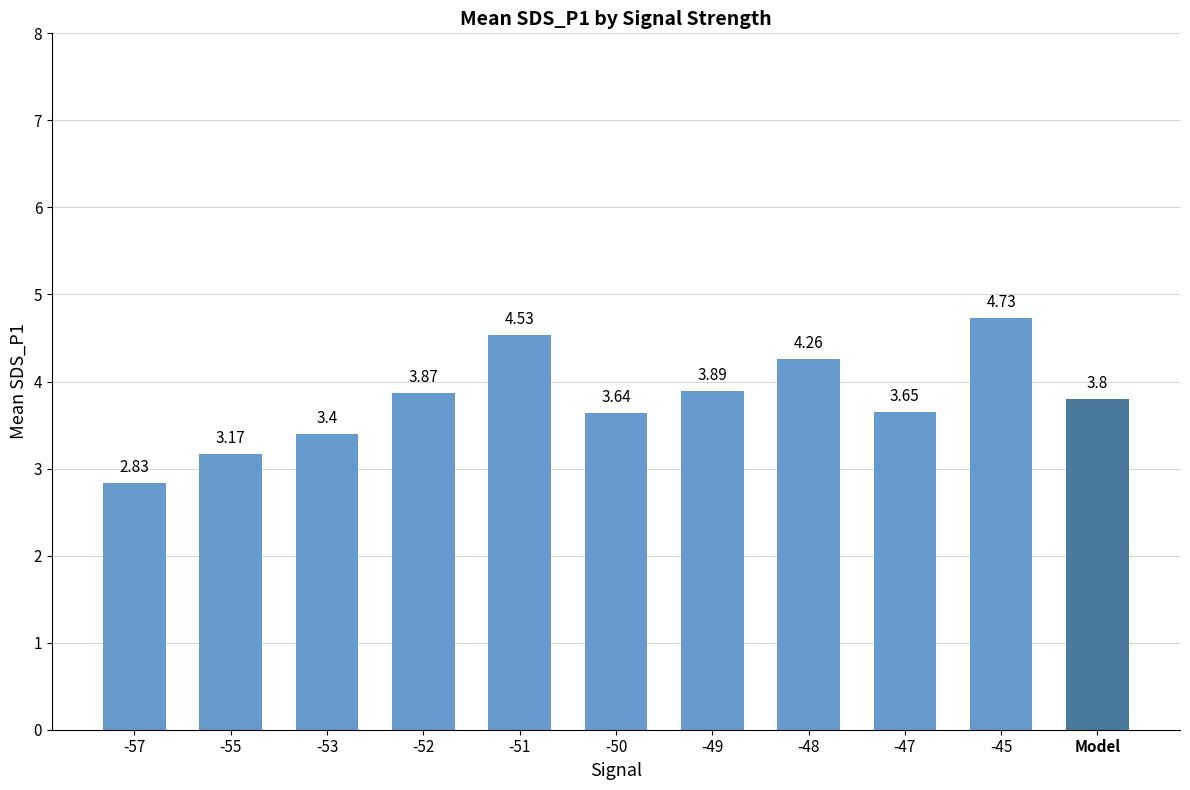

What is the difference between the values at -53 and -52?

0.5